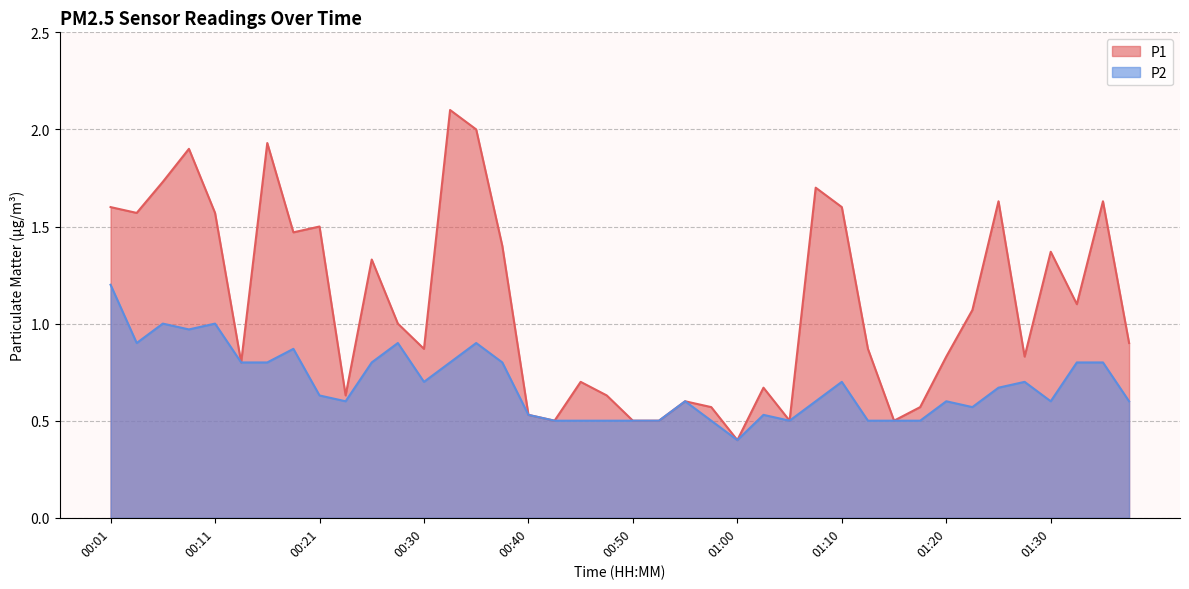

Reading left to right, extract all data points from this chart.

P1: 1.6	1.6	1.7	1.9	1.6	0.8	1.9	1.5	1.5	0.6	1.3	1.0	0.9	2.1	2.0	1.4	0.5	0.5	0.7	0.6	0.5	0.5	0.6	0.6	0.4	0.7	0.5	1.7	1.6	0.9	0.5	0.6	0.8	1.1	1.6	0.8	1.4	1.1	1.6	0.9
P2: 1.2	0.9	1.0	1.0	1.0	0.8	0.8	0.9	0.6	0.6	0.8	0.9	0.7	0.8	0.9	0.8	0.5	0.5	0.5	0.5	0.5	0.5	0.6	0.5	0.4	0.5	0.5	0.6	0.7	0.5	0.5	0.5	0.6	0.6	0.7	0.7	0.6	0.8	0.8	0.6